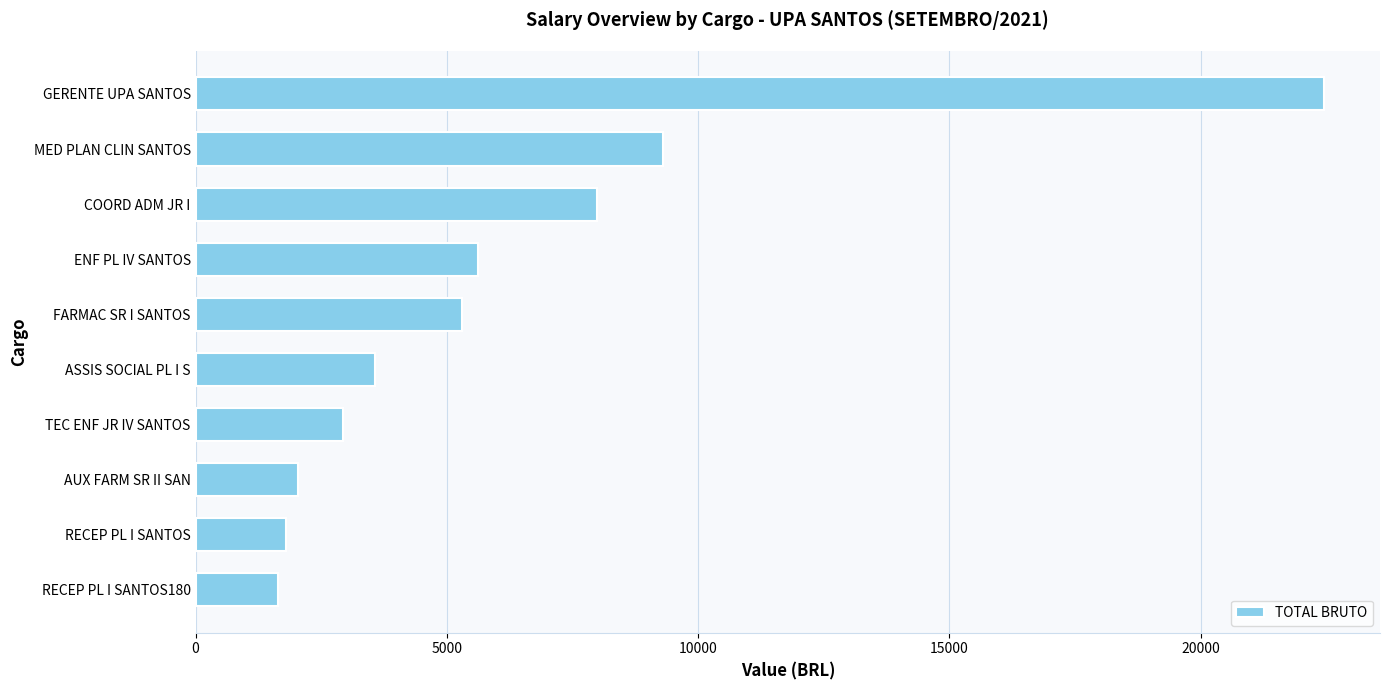

Between RECEP PL I SANTOS and TEC ENF JR IV SANTOS, which is larger?

TEC ENF JR IV SANTOS